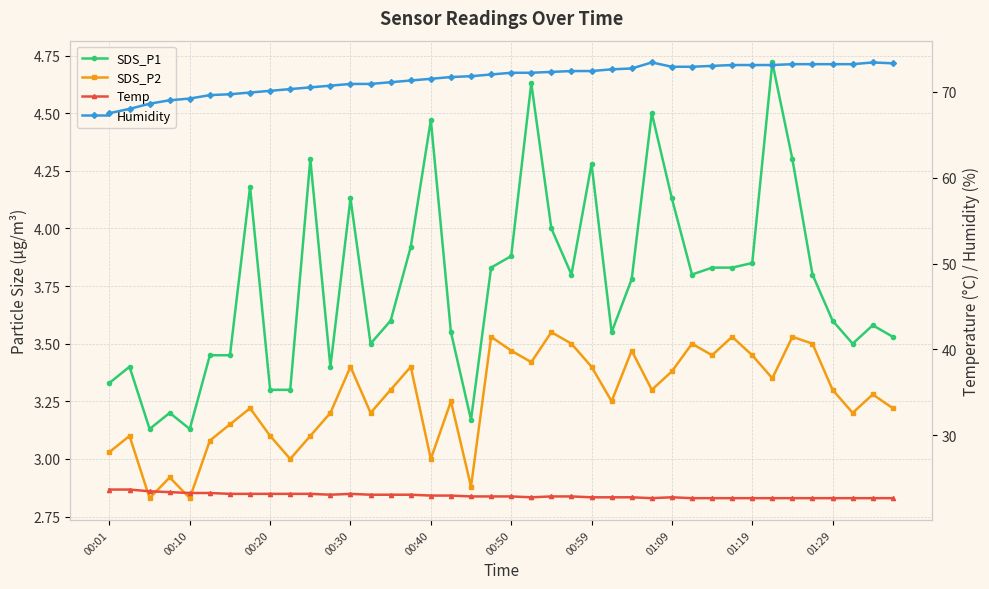

What is the sum of all Humidity values?

2862.1